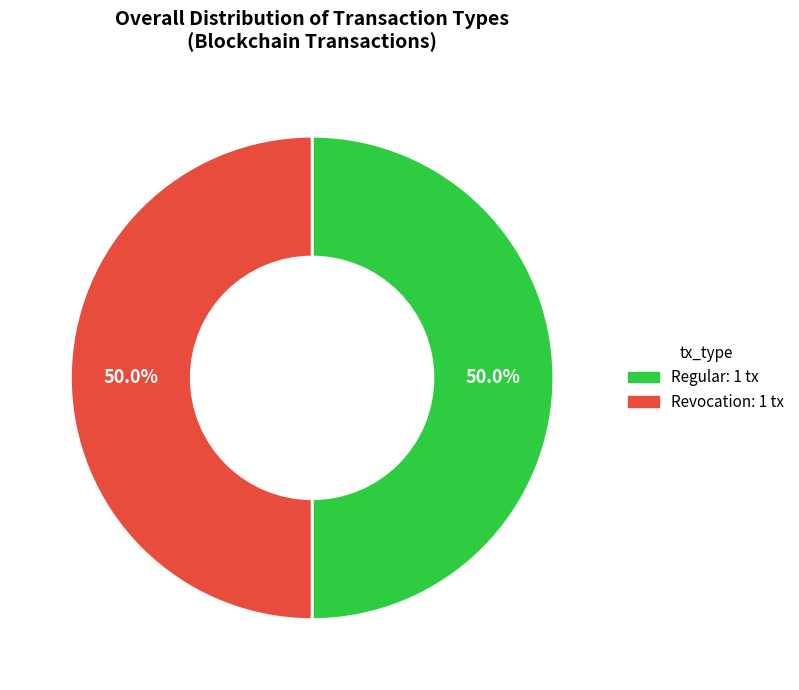

How many slices are in this pie chart?

2